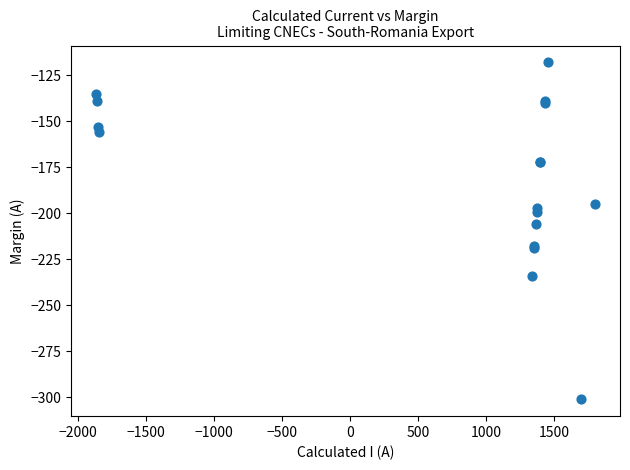

What Y value in the scatter plot is closest to -209?

-206